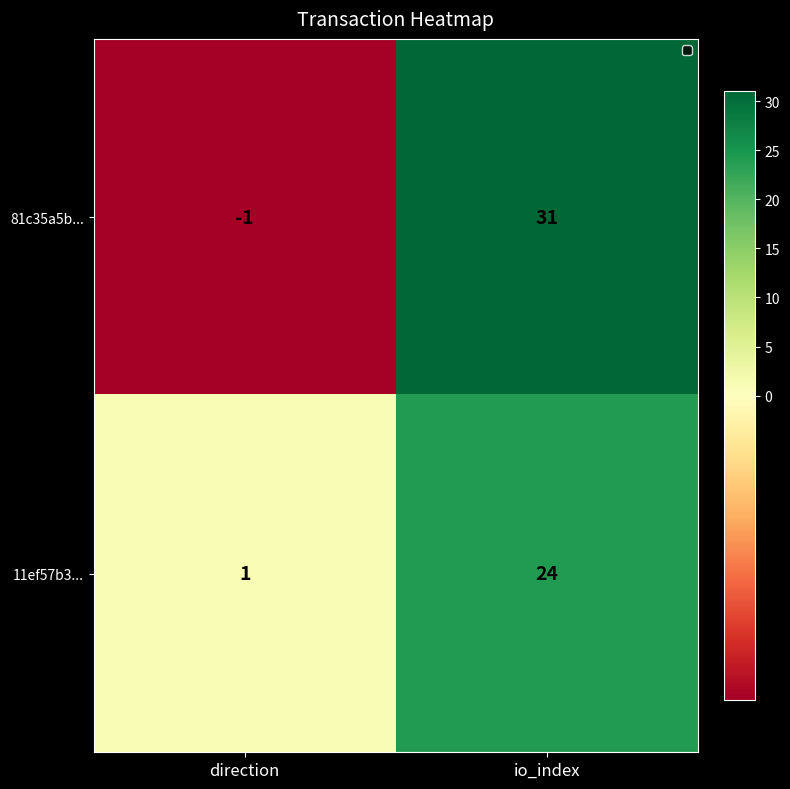

Rank the series by their average value, from highest to lowest.

81c35a5b..., 11ef57b3...